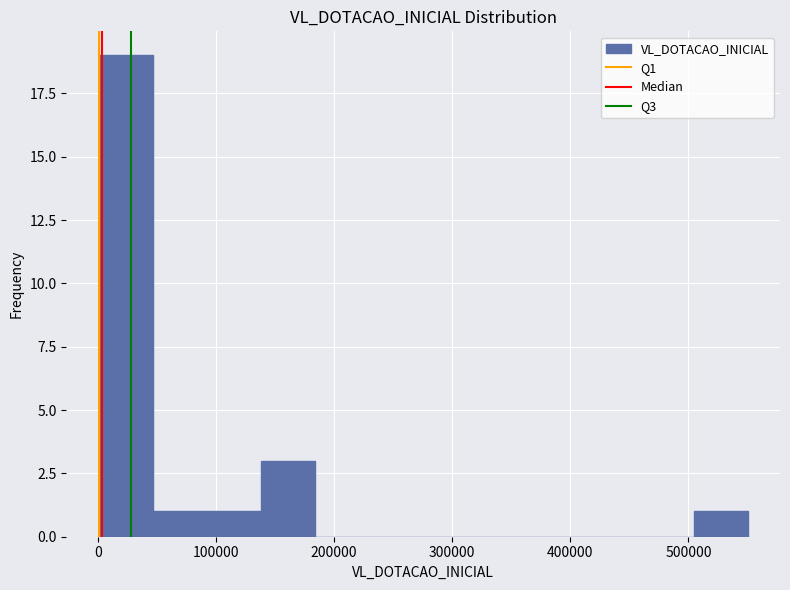

Reading left to right, list every bar in this chart as the range it spans on the x-axis followed by its height. Neither the bar edges nor the heights are printed on the chart, so give them approximately, as read against the axes.

0 to 50000: 19
50000 to 90000: 1
90000 to 140000: 1
140000 to 180000: 3
180000 to 230000: 0
230000 to 280000: 0
280000 to 320000: 0
320000 to 370000: 0
370000 to 410000: 0
410000 to 460000: 0
460000 to 500000: 0
500000 to 550000: 1